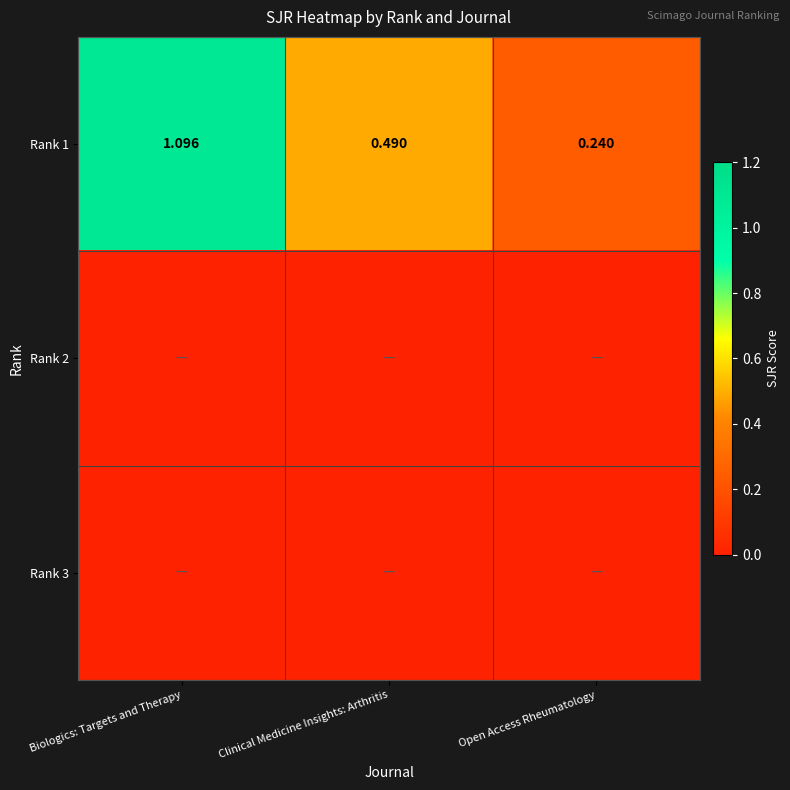

At which category does the chart reach its minimum across all series?

Biologics: Targets and Therapy